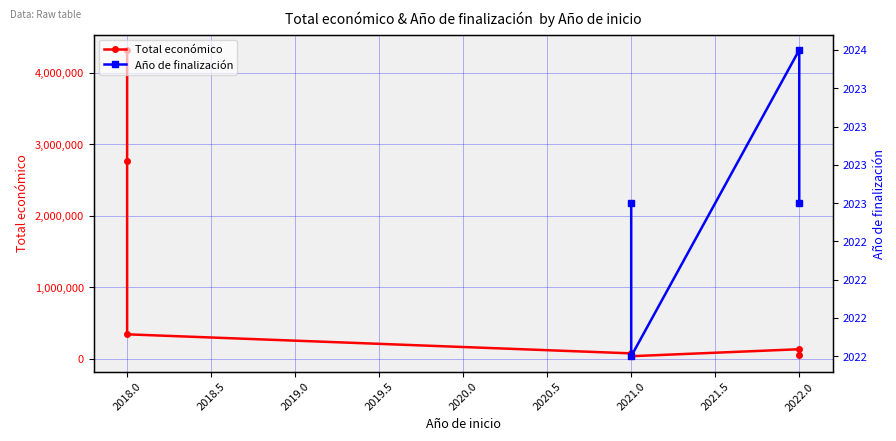

At which label is the value closest to 2177450?

2018